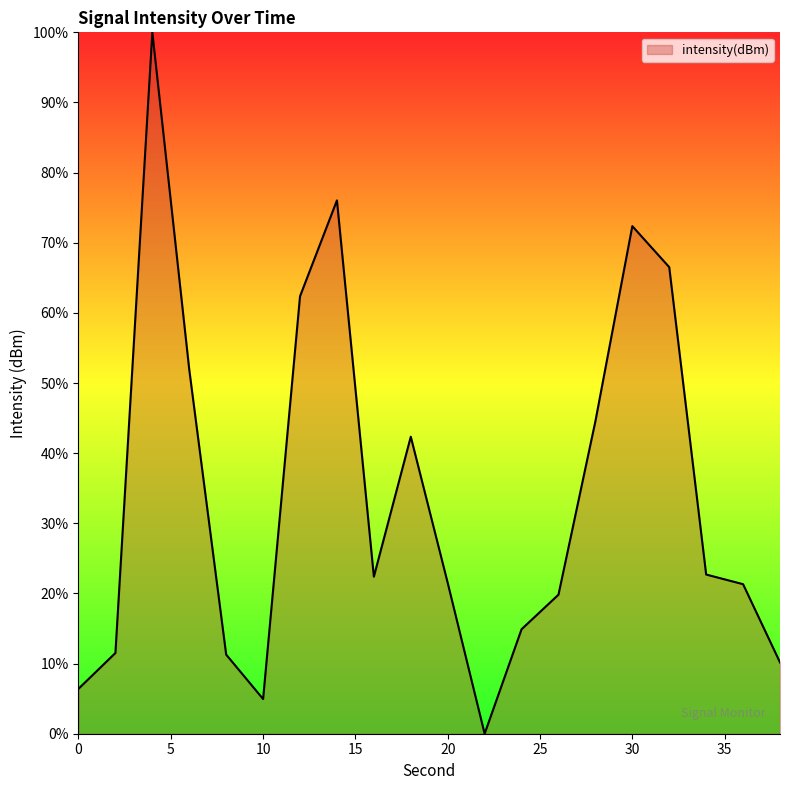

What is the greatest value displayed?

100.0